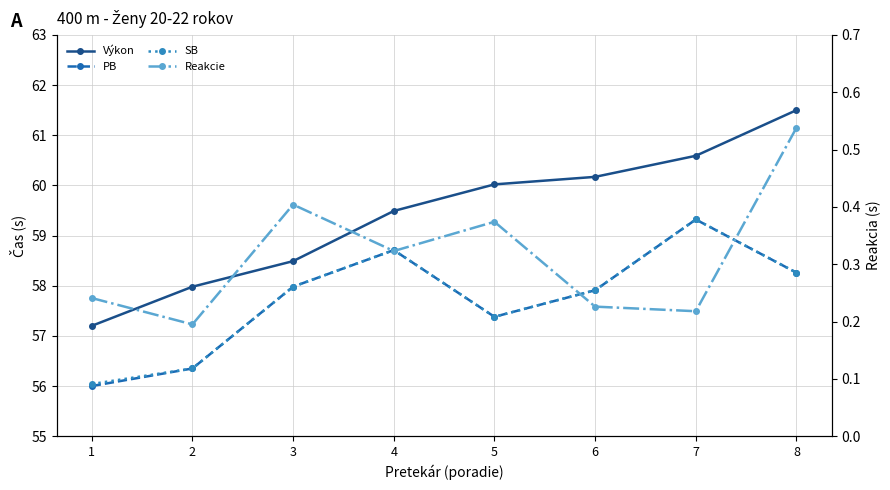

True or false: Výkon and SB cross at least once.

False